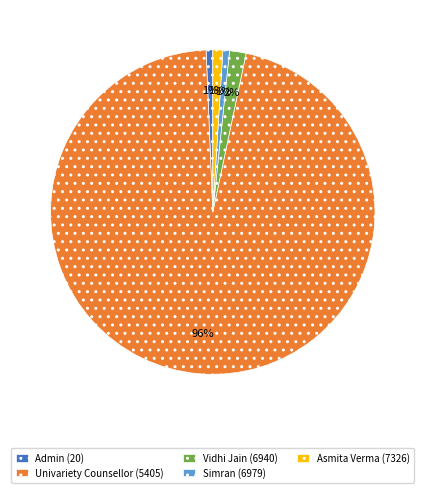

Which has a higher value, Vidhi Jain (6940) or Simran (6979)?

Vidhi Jain (6940)